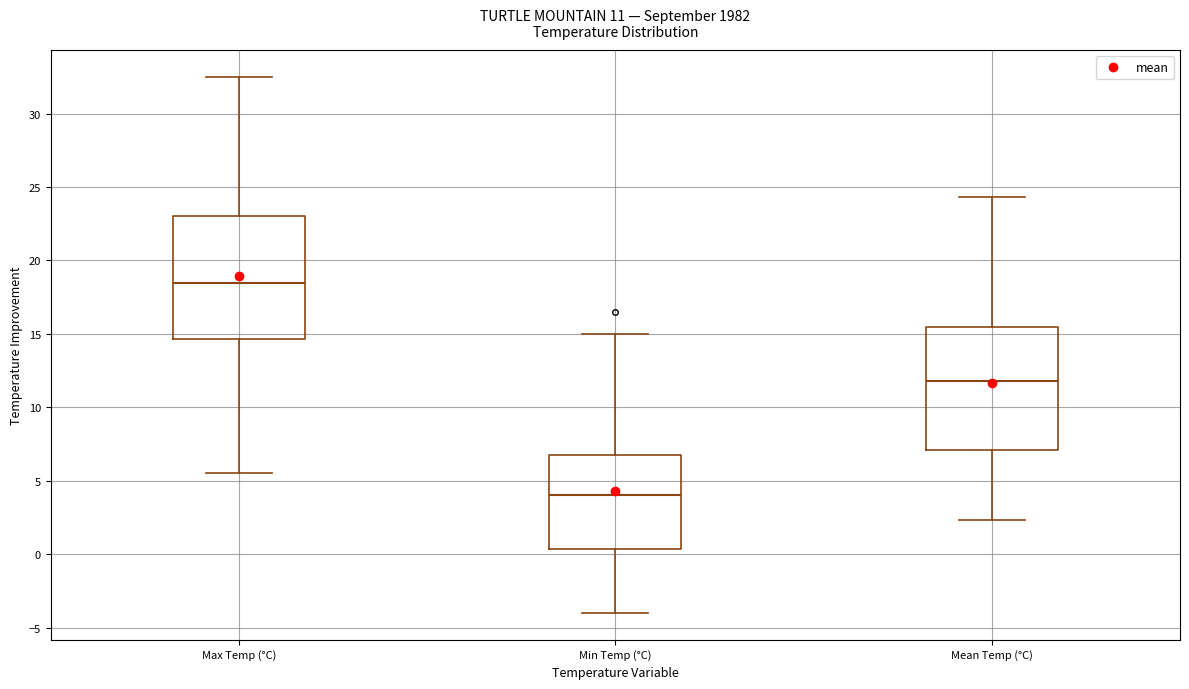

Which box's median line is the highest?

Max Temp (°C)